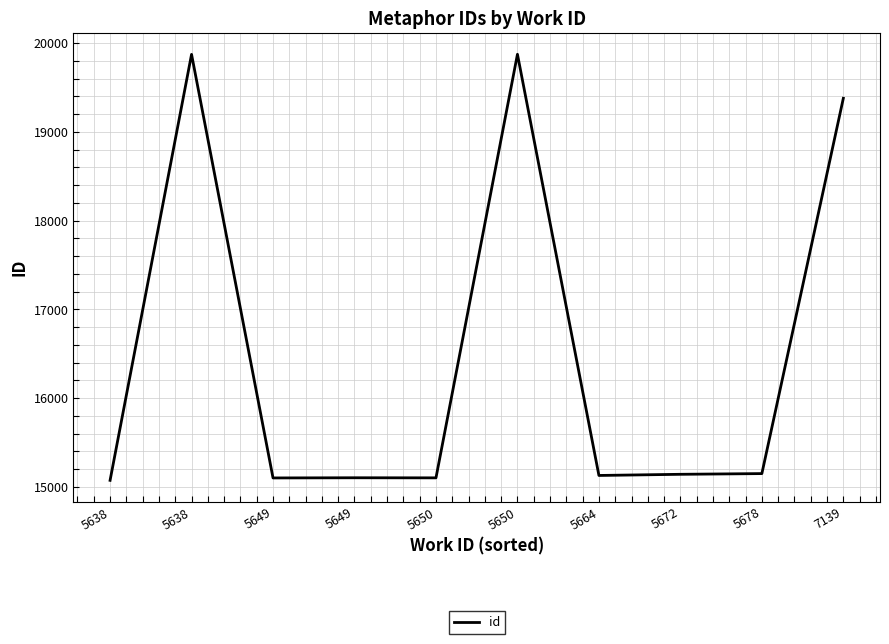

Is this an area chart (filled region under the line)?

No